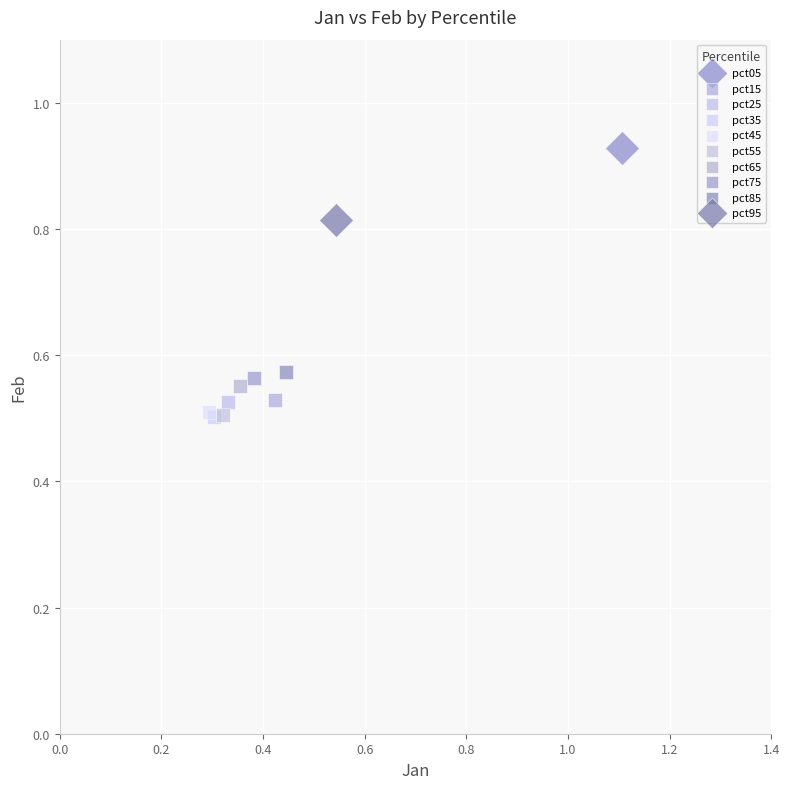

What are all the series names shown in the legend?

pct05, pct15, pct25, pct35, pct45, pct55, pct65, pct75, pct85, pct95